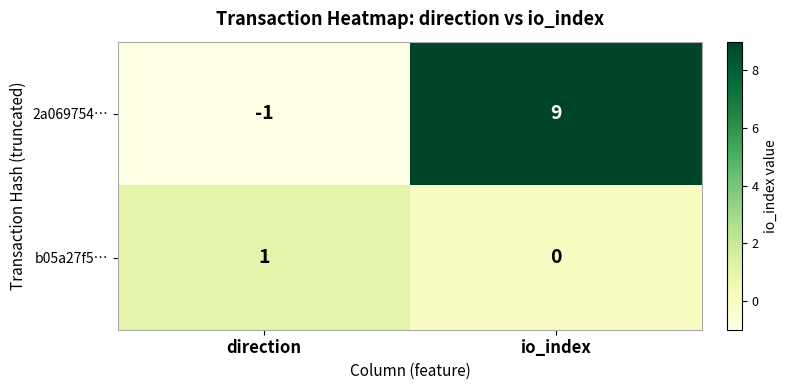

Reading left to right, list all the values displayed in this chart.

2a069754…: direction=-1	io_index=9
b05a27f5…: direction=1	io_index=0